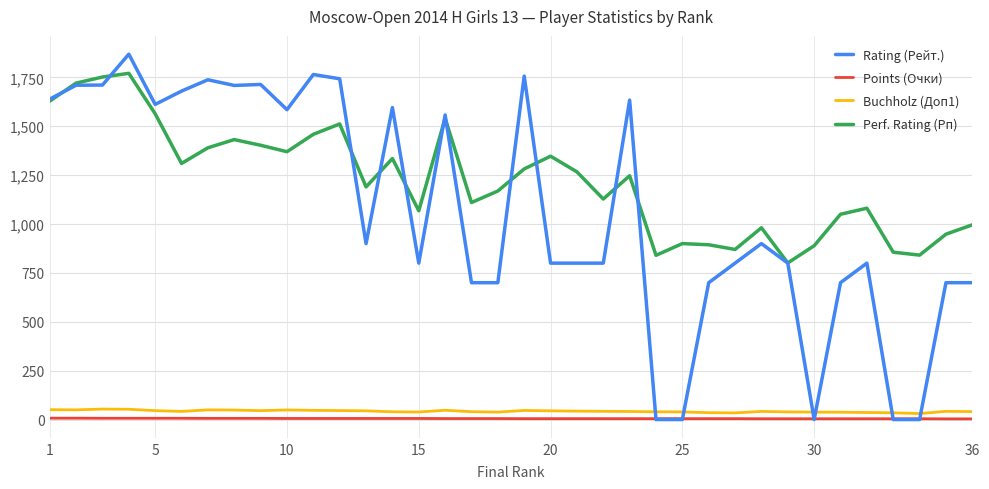

Which series has the largest total across all categories?

Perf. Rating (Рп)